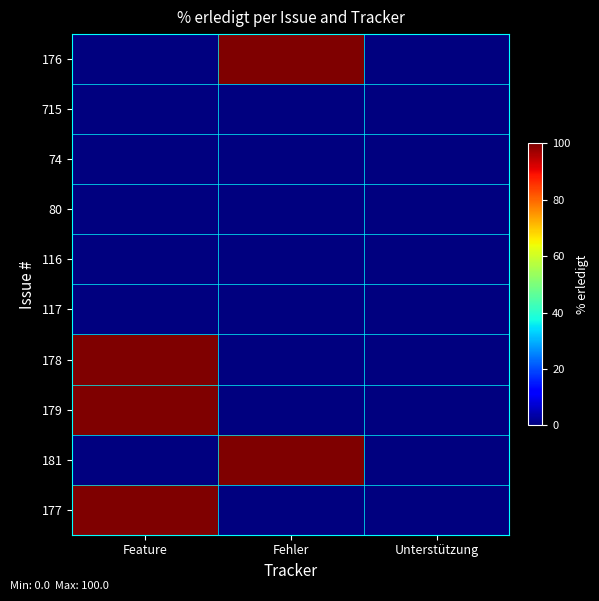

Reading left to right, extract all data points from this chart.

176: Feature=0	Fehler=100	Unterstützung=0
715: Feature=0	Fehler=0	Unterstützung=0
74: Feature=0	Fehler=0	Unterstützung=0
80: Feature=0	Fehler=0	Unterstützung=0
116: Feature=0	Fehler=0	Unterstützung=0
117: Feature=0	Fehler=0	Unterstützung=0
178: Feature=100	Fehler=0	Unterstützung=0
179: Feature=100	Fehler=0	Unterstützung=0
181: Feature=0	Fehler=100	Unterstützung=0
177: Feature=100	Fehler=0	Unterstützung=0